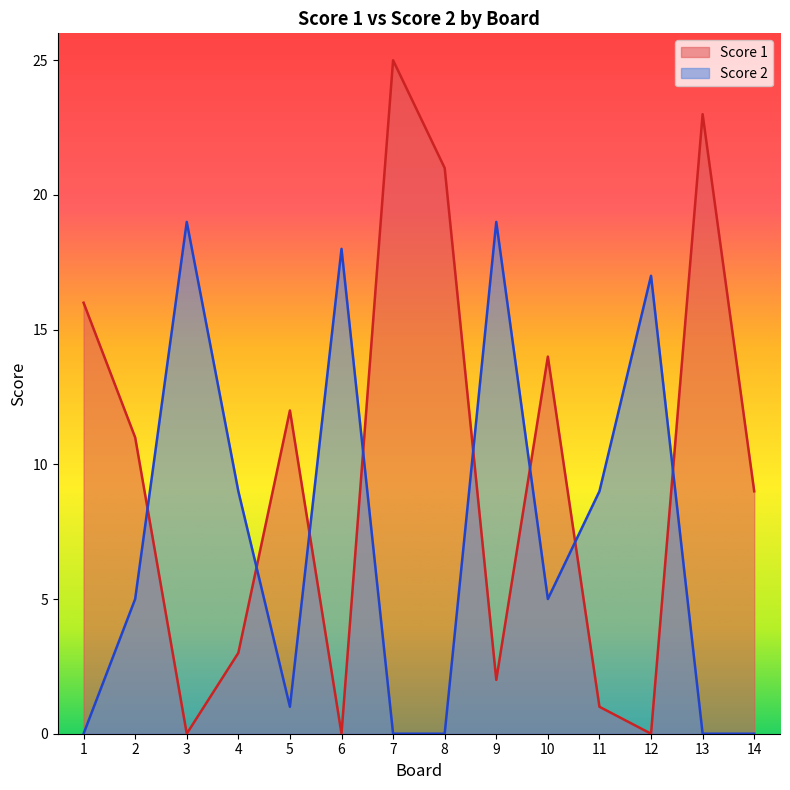

Which series has the widest spread of values?

Score 1